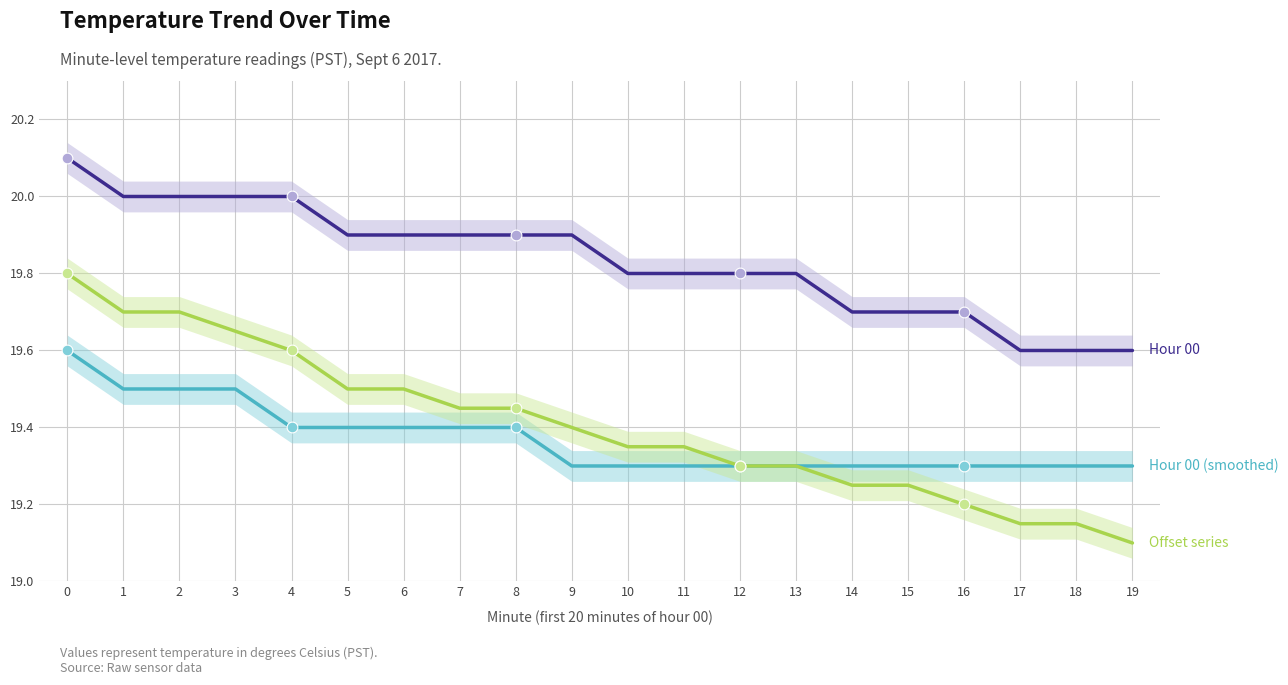

Which series reaches the minimum Y coordinate?

Offset series